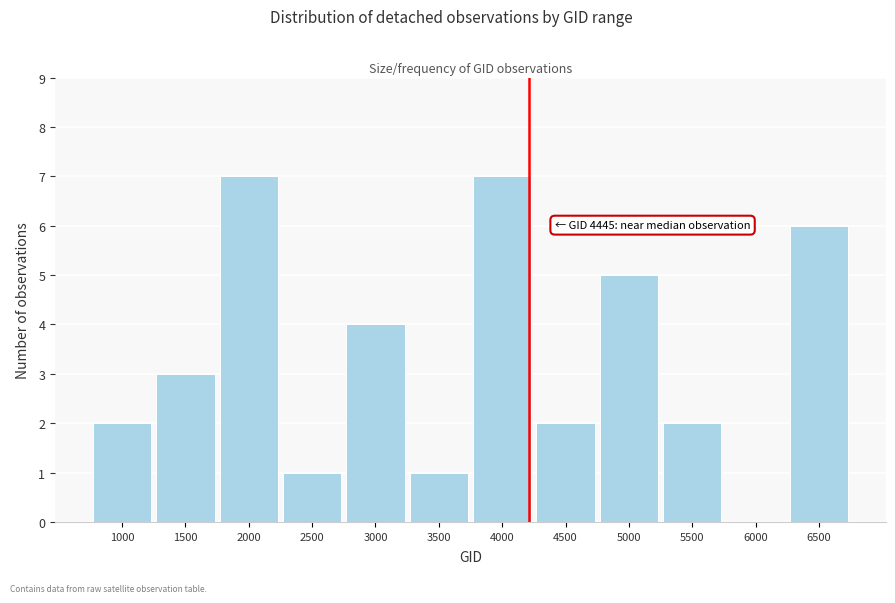

Reading left to right, transcribe all the data shown in this chart.

1000=2	1500=3	2000=7	2500=1	3000=4	3500=1	4000=7	4500=2	5000=5	5500=2	6000=0	6500=6